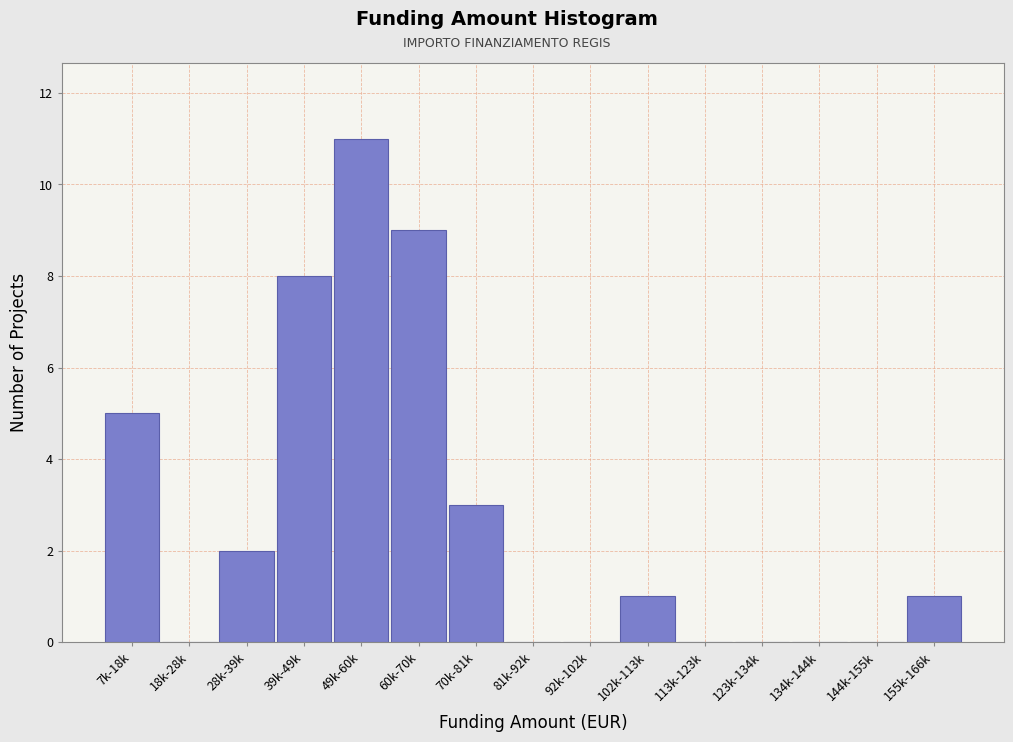

Reading right to left, list all the values displayed in this chart.

155k-166k=1	144k-155k=0	134k-144k=0	123k-134k=0	113k-123k=0	102k-113k=1	92k-102k=0	81k-92k=0	70k-81k=3	60k-70k=9	49k-60k=11	39k-49k=8	28k-39k=2	18k-28k=0	7k-18k=5